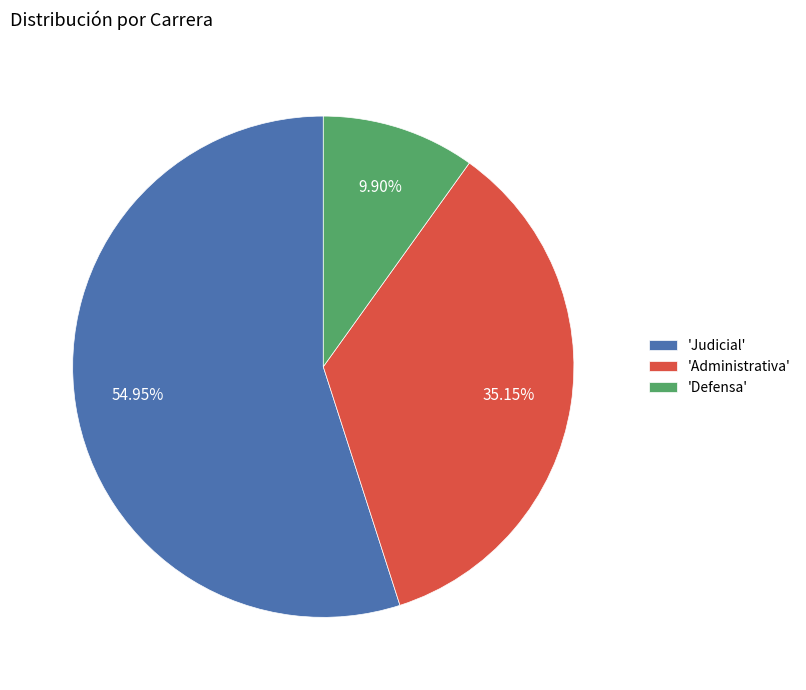

Combined, do 'Defensa' and 'Administrativa' account for over 50%?

No